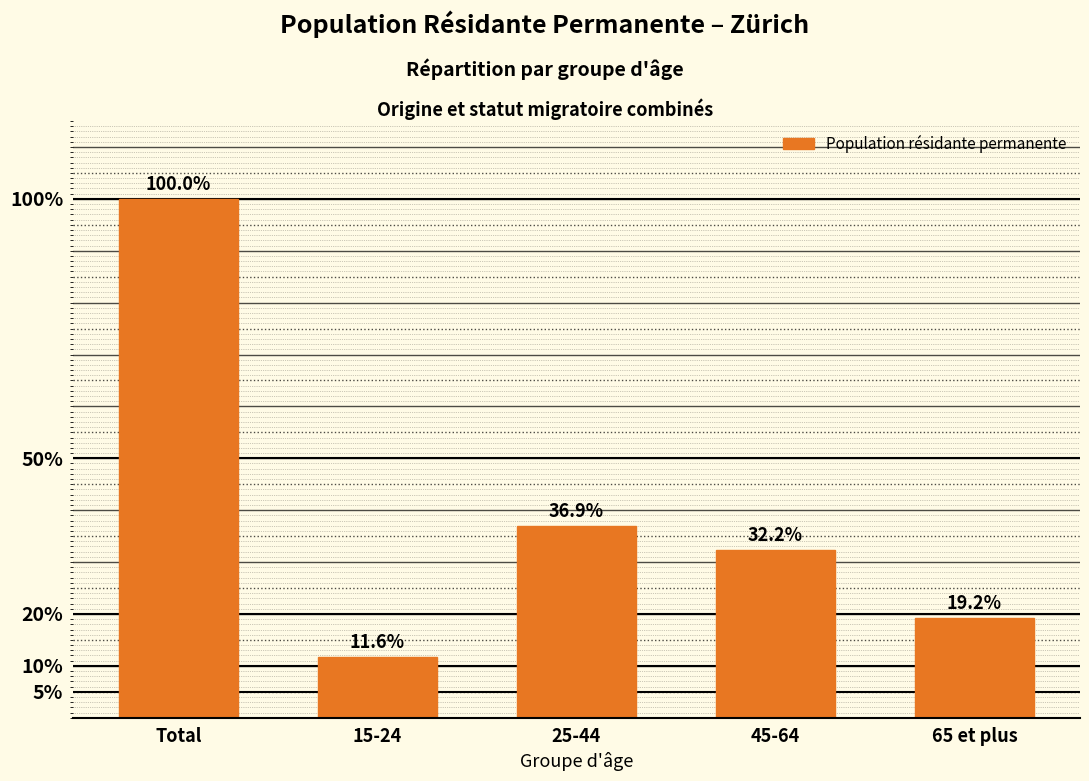

Reading left to right, transcribe all the data shown in this chart.

Total=100.0	15-24=11.6	25-44=36.9	45-64=32.2	65 et plus=19.2